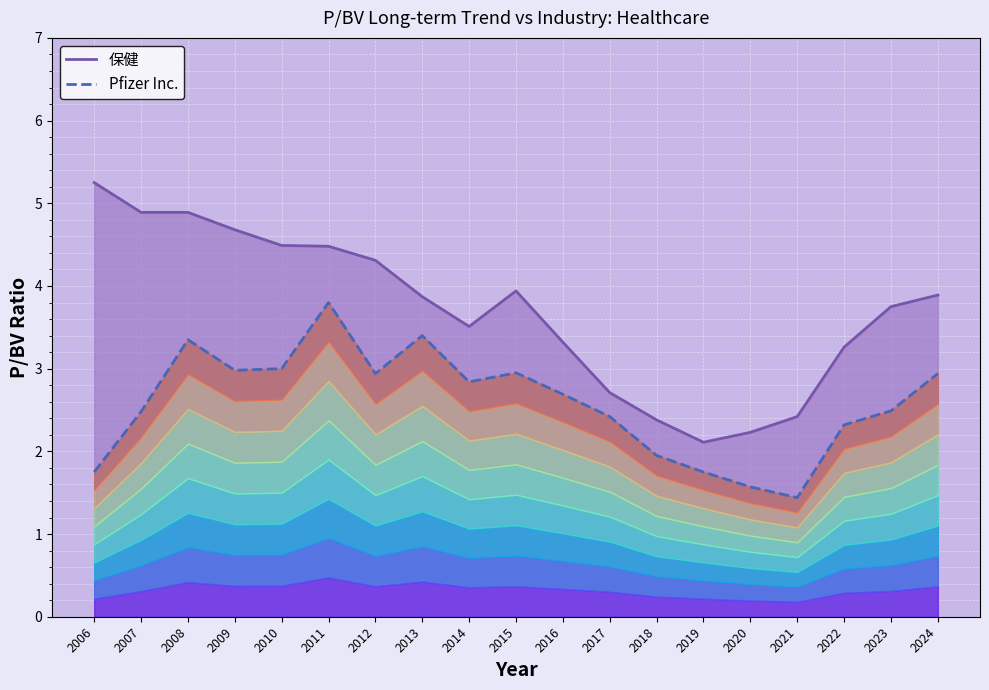

Between 2010 and 2021, which series saw the biggest shift?

保健